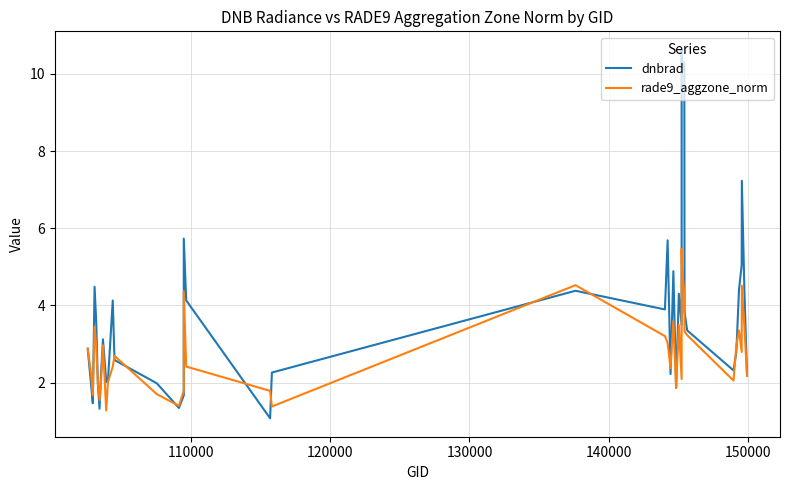

What are all the series names shown in the legend?

dnbrad, rade9_aggzone_norm